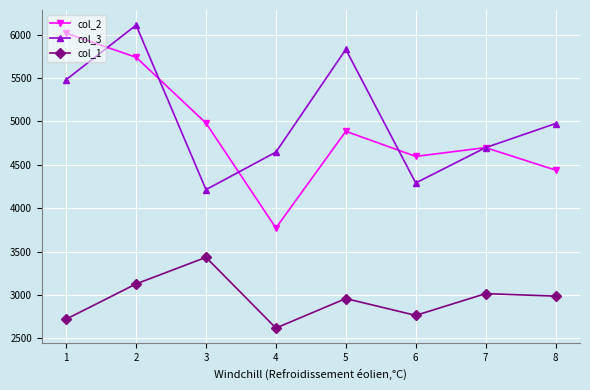

What is the difference between the maximum and minimum values in the col_1 series?

815